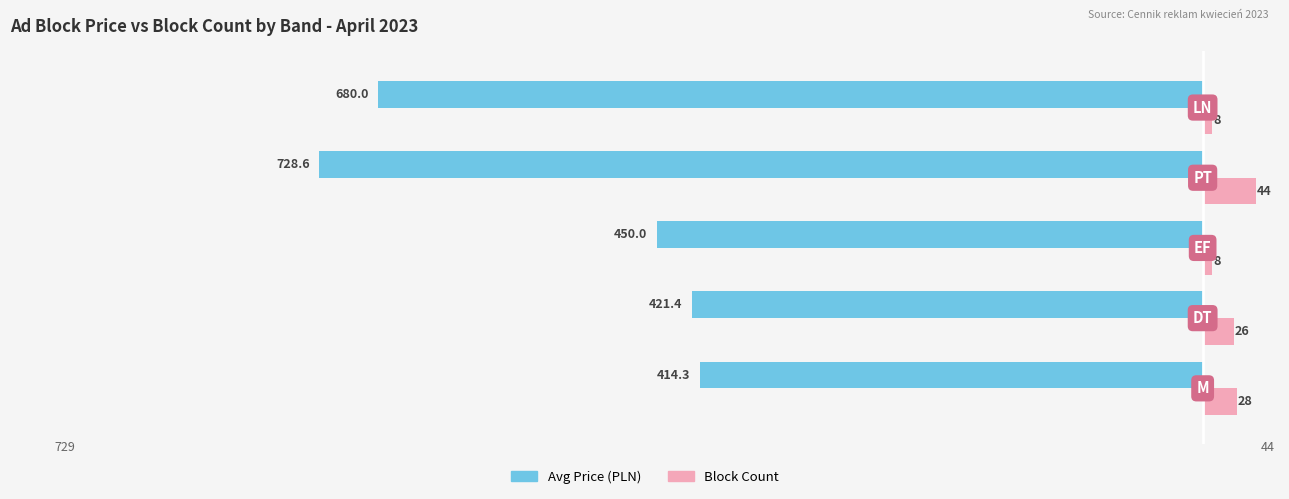

What is the difference between the second highest and minimum values in the Block Count series?

20.0